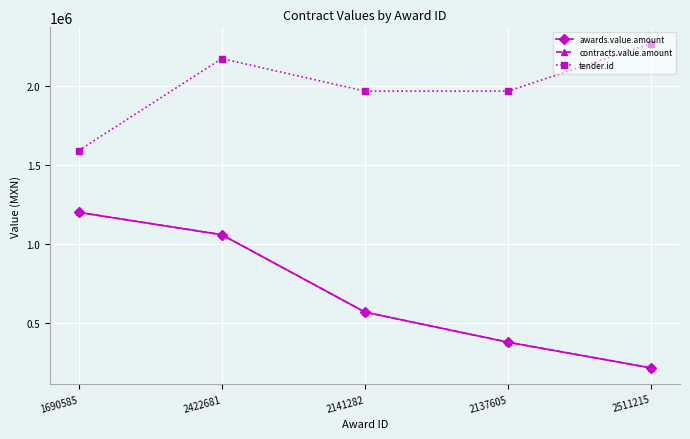

Is this an area chart (filled region under the line)?

No